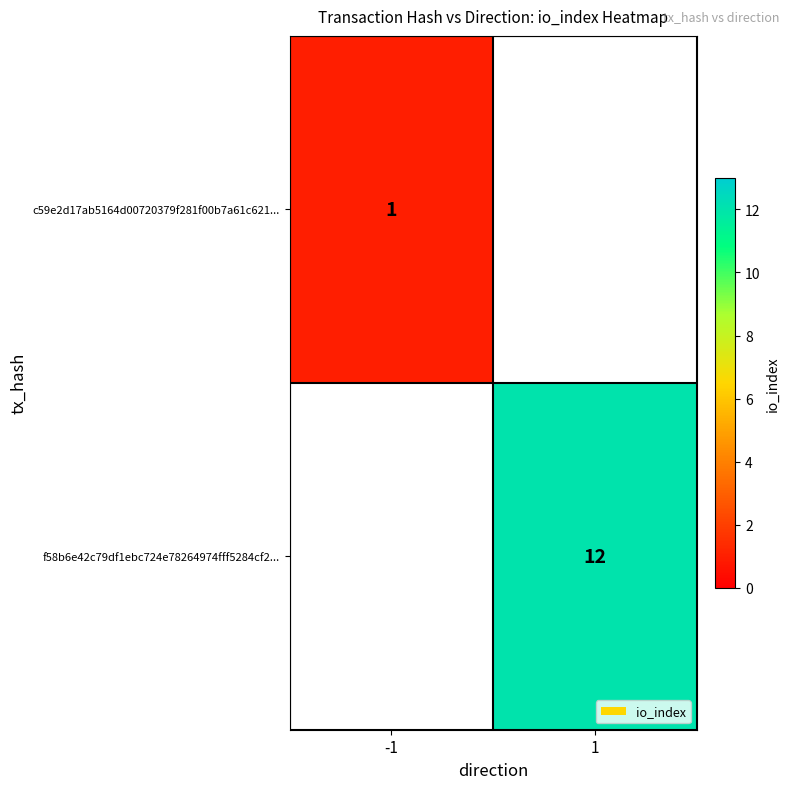

Is the value of c59e2d17ab5164d00720379f281f00b7a61c621... at -1 greater than the value of f58b6e42c79df1ebc724e78264974fff5284cf2... at 1?

No